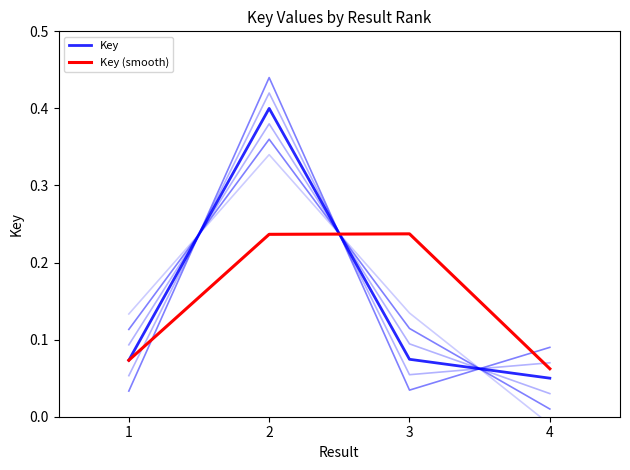

What is the value of the Key point at the 4th from the left?

0.1